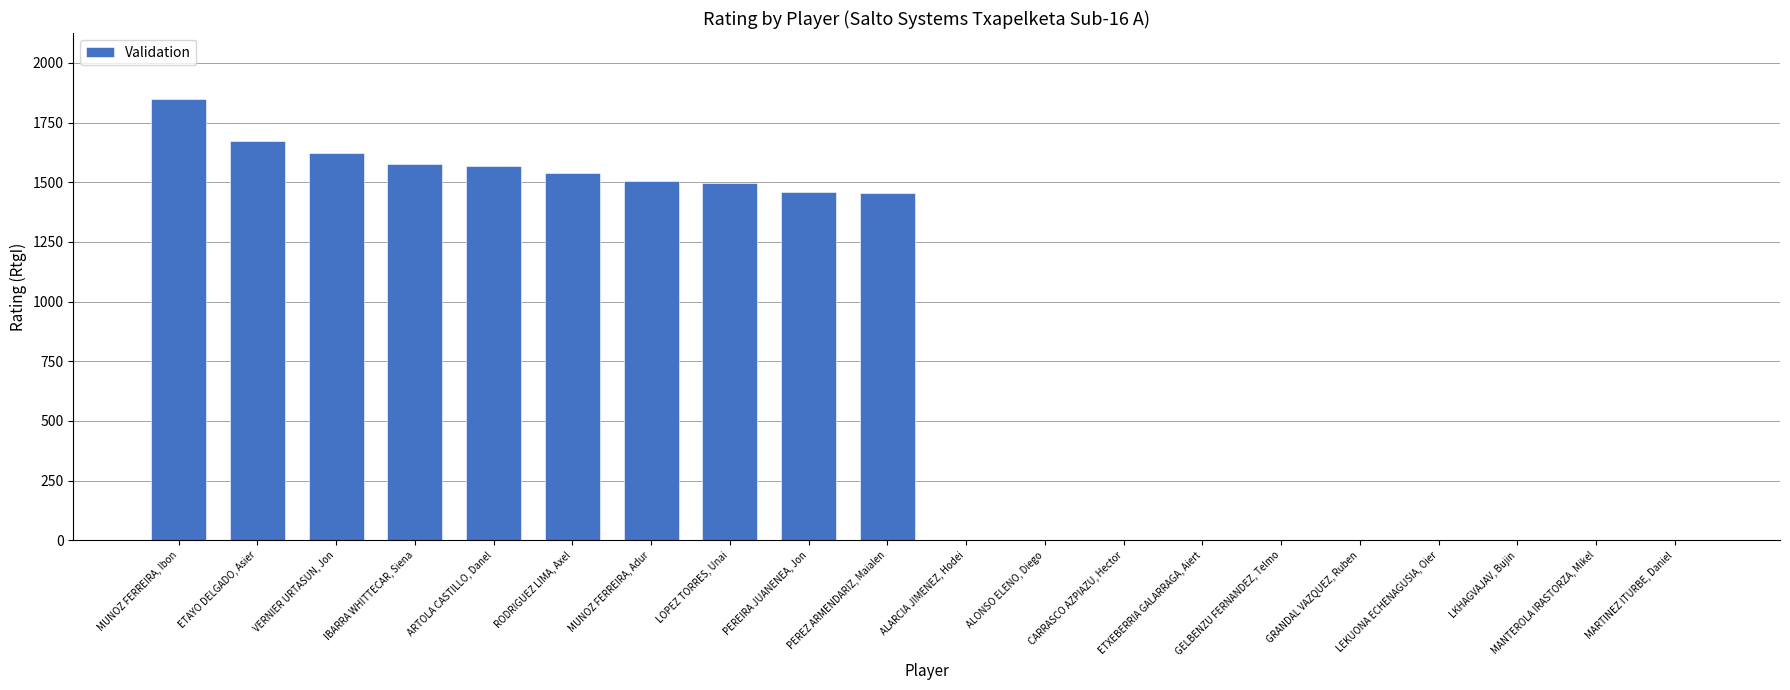

Is it true that the value at LKHAGVAJAV, Bujin is 0?

True